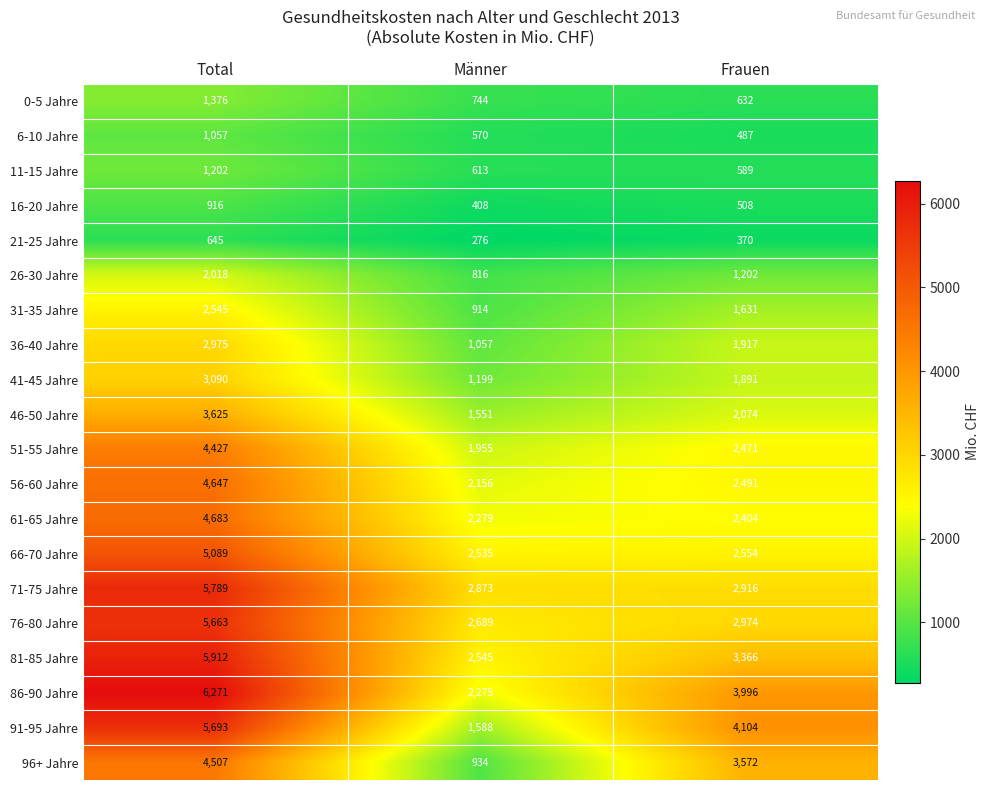

True or false: 81-85 Jahre has a value of 2545 at Männer.

True